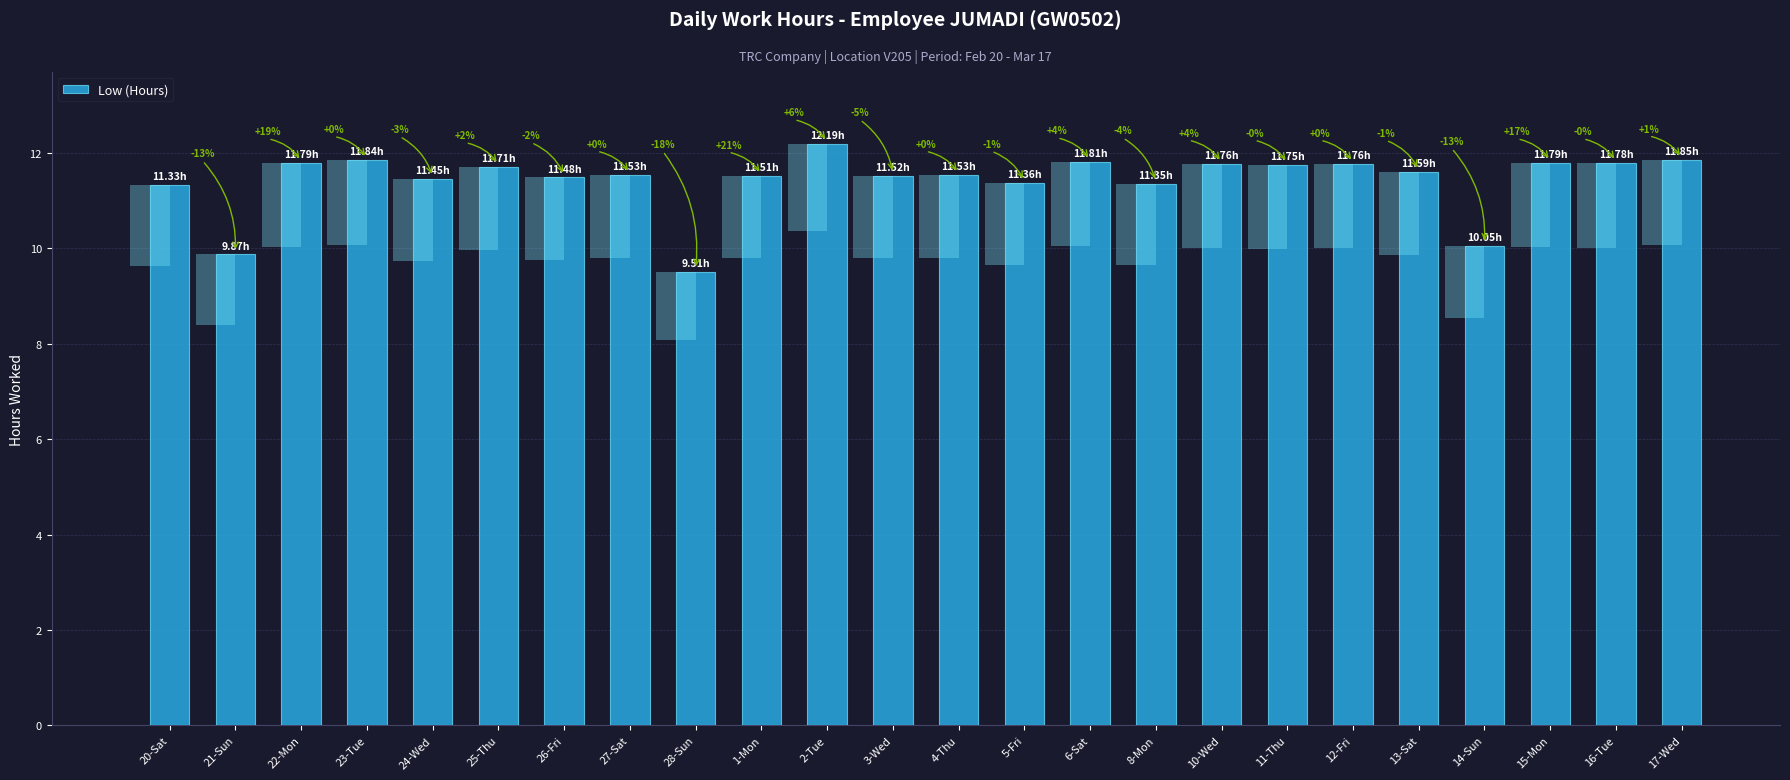

Rank the categories by value from highest to lowest.

2-Tue, 17-Wed, 23-Tue, 6-Sat, 22-Mon, 15-Mon, 16-Tue, 10-Wed, 12-Fri, 11-Thu, 25-Thu, 13-Sat, 27-Sat, 4-Thu, 3-Wed, 1-Mon, 26-Fri, 24-Wed, 5-Fri, 8-Mon, 20-Sat, 14-Sun, 21-Sun, 28-Sun